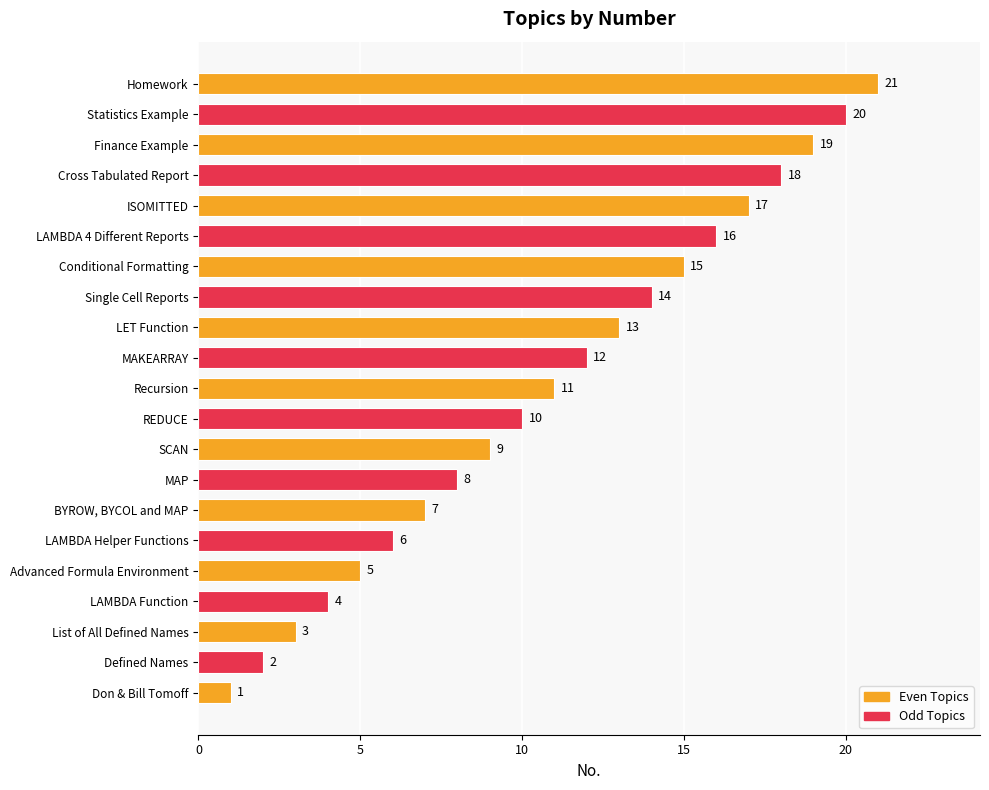

Where is the data nearest to the value 11?

Recursion